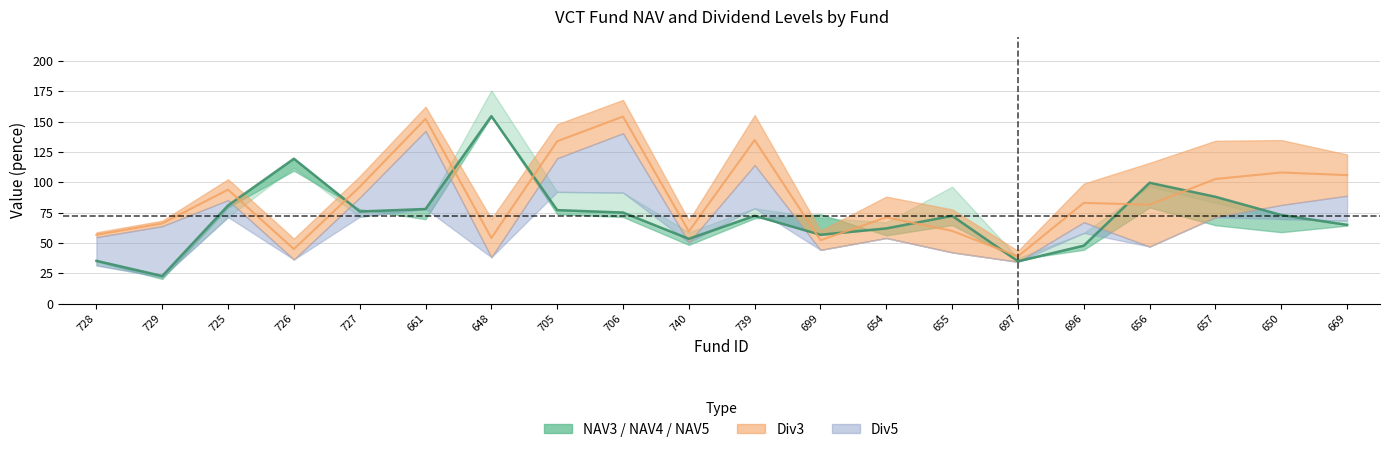

Which label corresponds to the largest value in the chart?

648